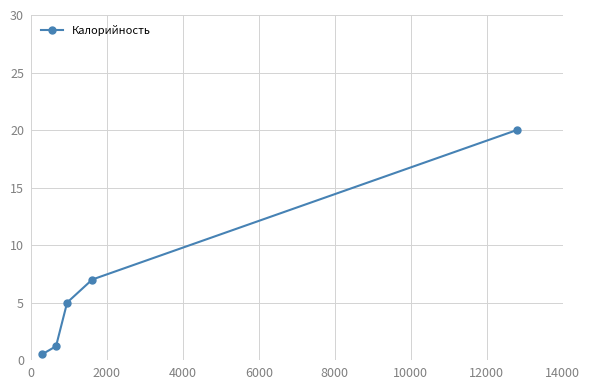

Count the number of categories in the chart.

5